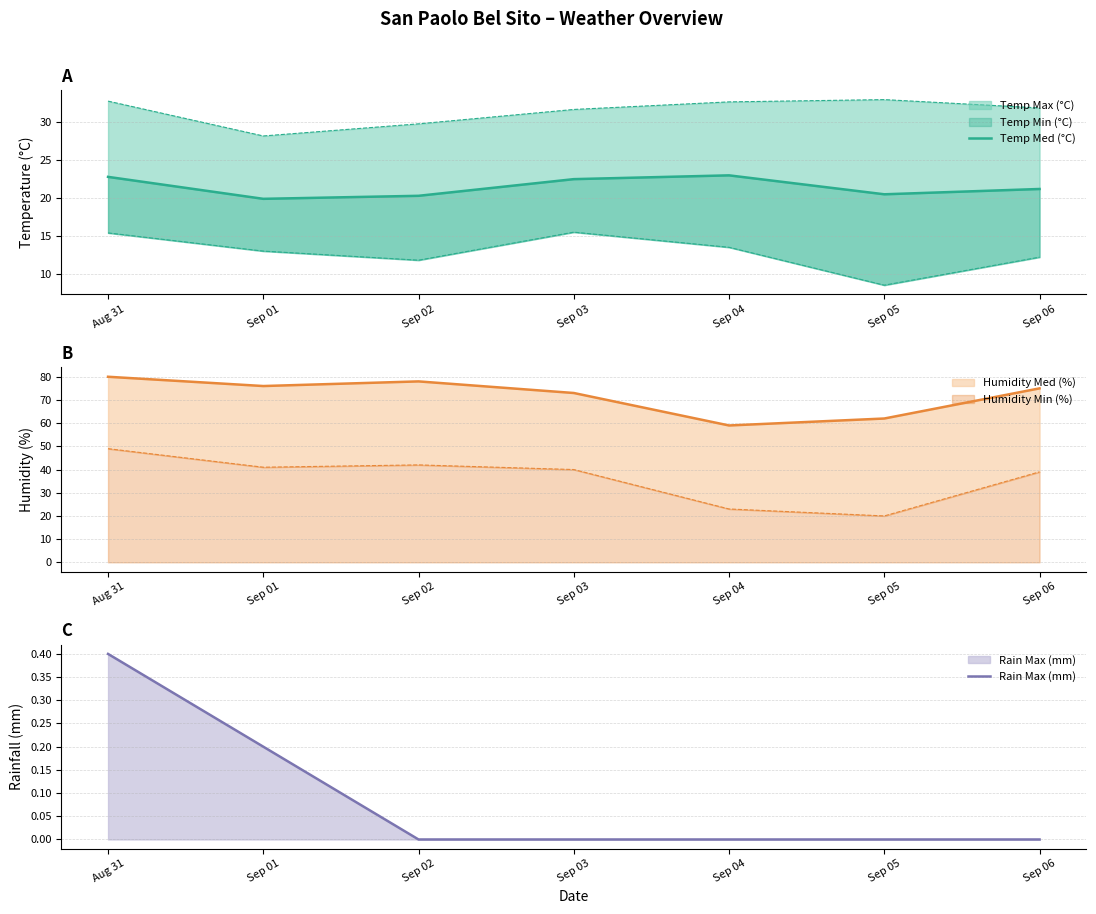

Which series has the largest range (max minus min)?

Temp Med (°C)